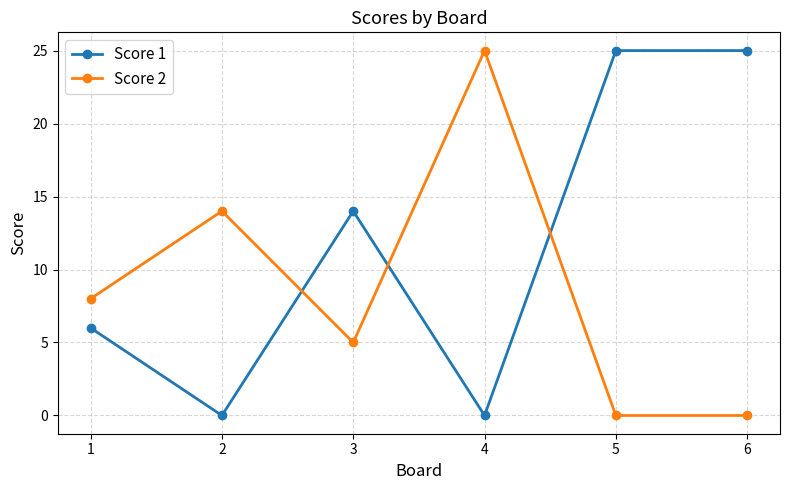

The Score 2 series shows 7 at 4. True or false?

False